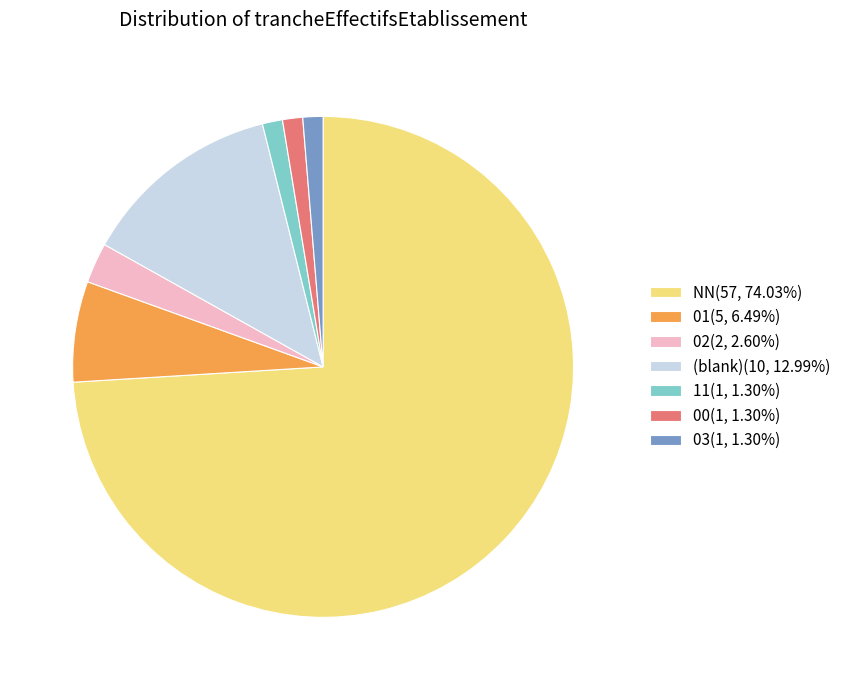

Does any single category account for the majority?

Yes